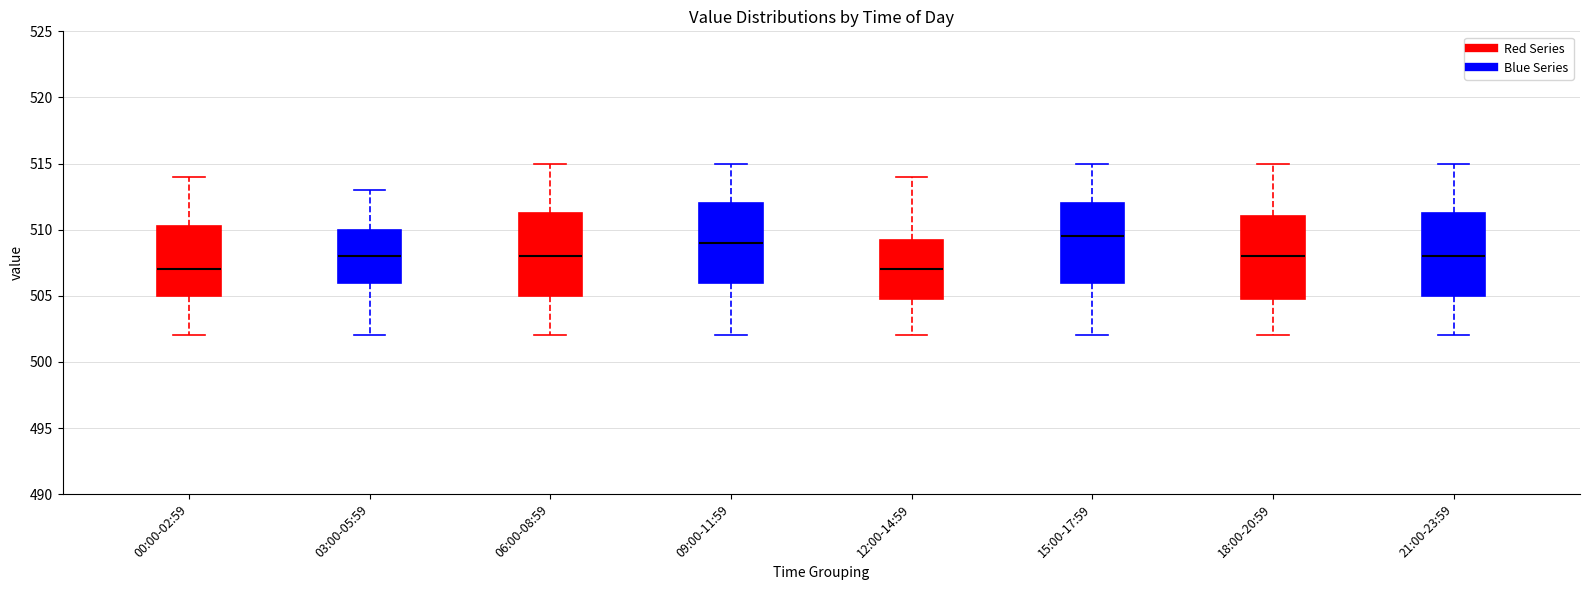

Where does the lower whisker of the box for 18:00-20:59 end on the y-axis? The values are not printed on the chart, so give them approximately, as read against the axis.

502.0